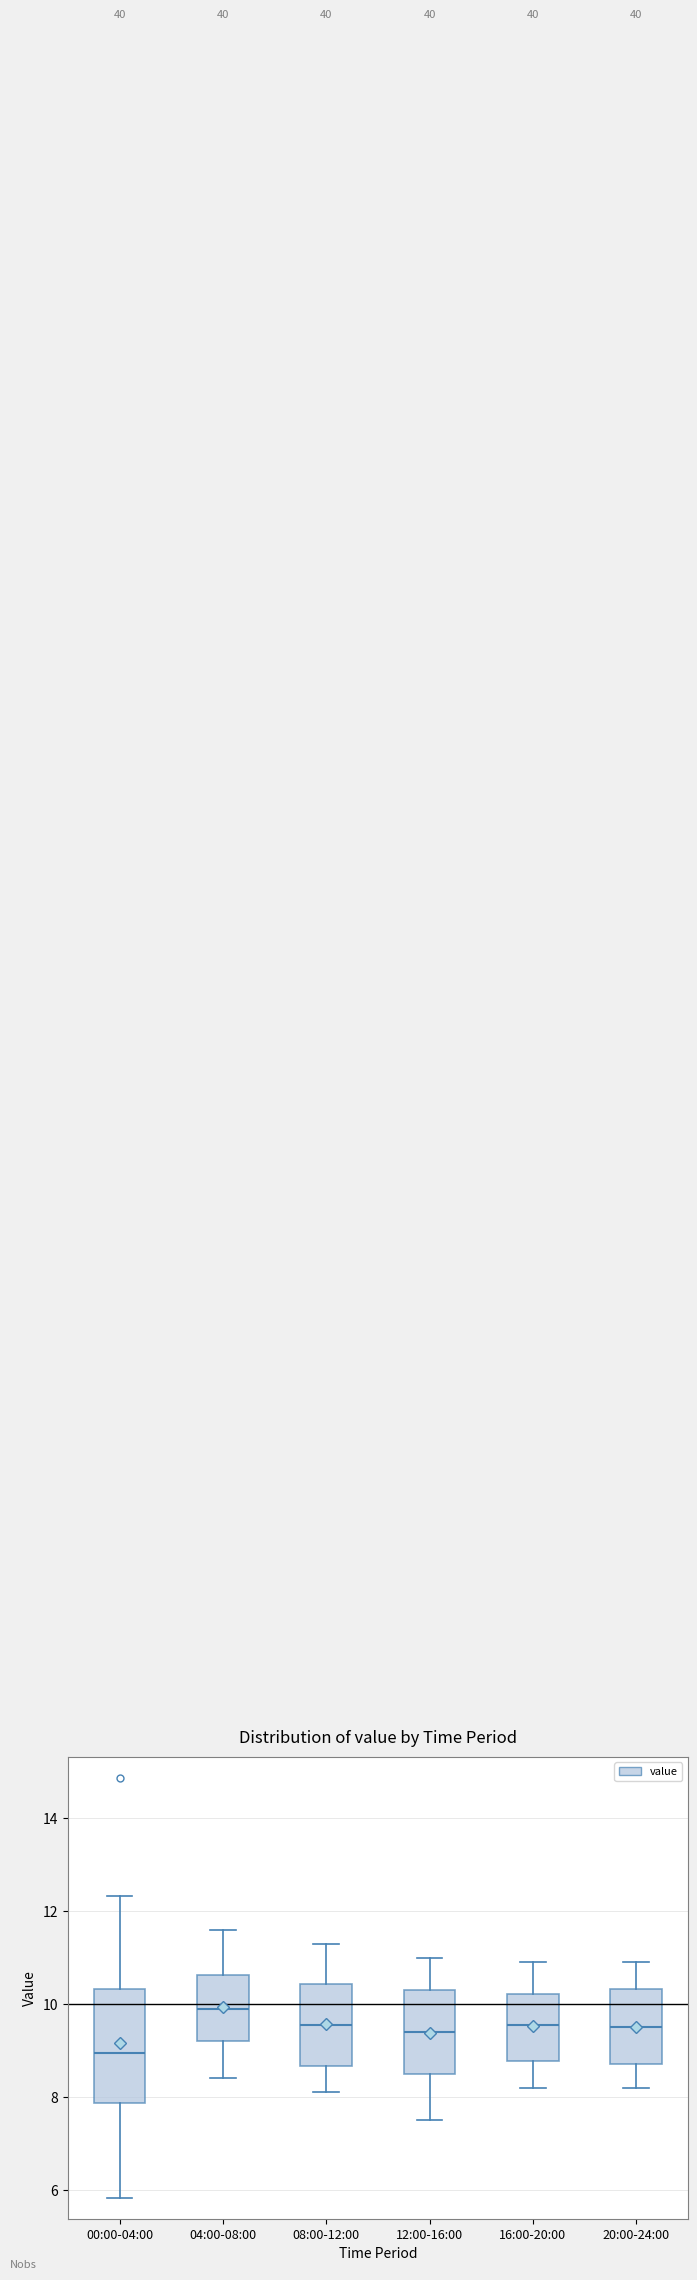

Which box is the tallest, from its lower edge to its upper edge?

00:00-04:00